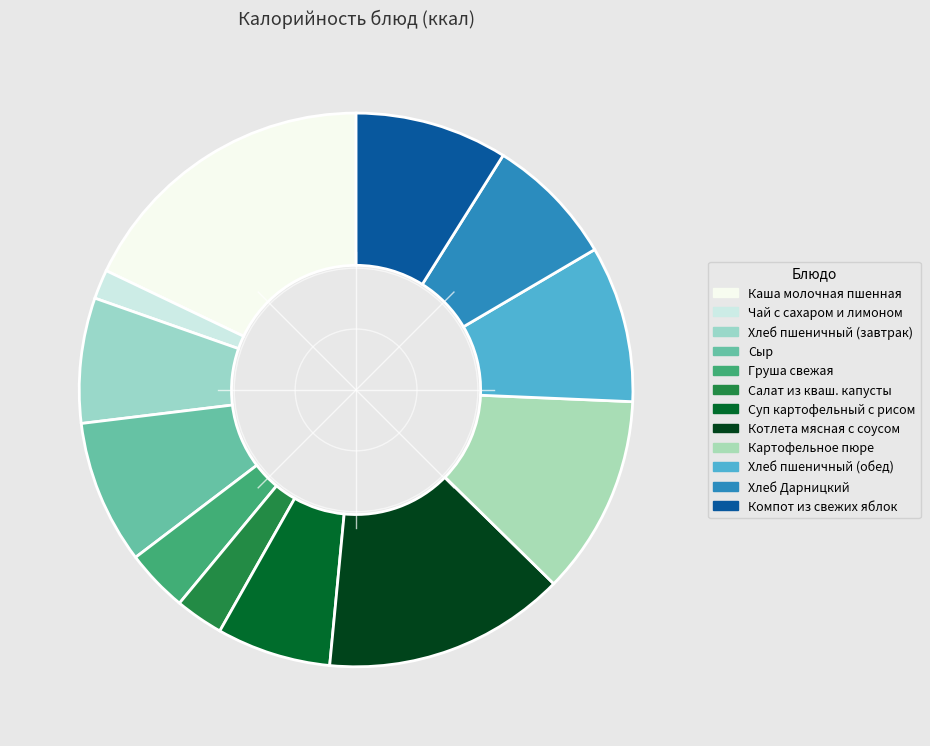

What is the change in value from Чай с сахаром и лимоном to Хлеб пшеничный (обед)?

+95.5